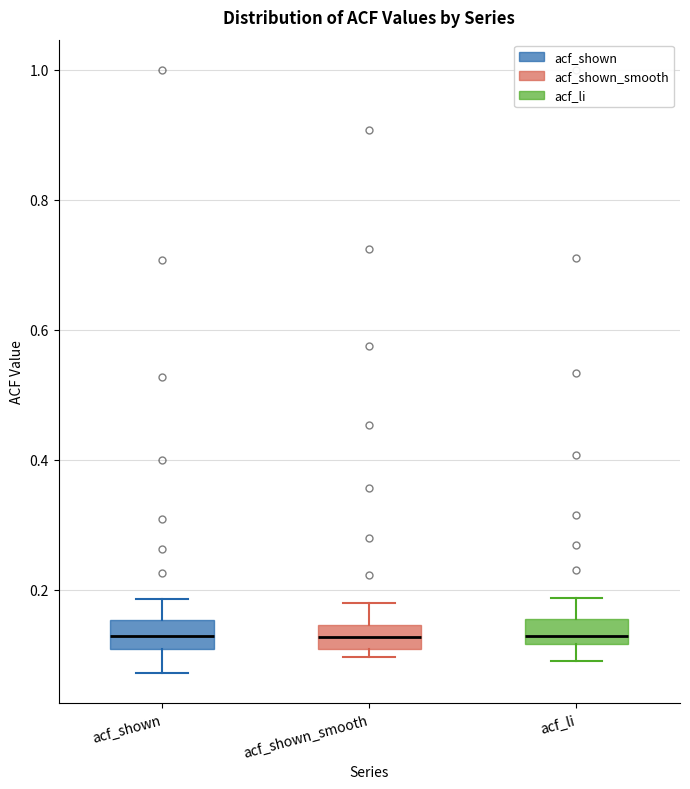

Reading left to right, read every box against the y-axis: the position of its median line, the range the box covers, and the ends of its whiskers. The values are not printed on the chart, so give them approximately, as read against the axis.

acf_shown: median 0.12, box 0.10 to 0.16, whiskers 0.08 to 0.18
acf_shown_smooth: median 0.12, box 0.10 to 0.14, whiskers 0.10 (just below the box's lower edge) to 0.18
acf_li: median 0.12 (just above the box's lower edge), box 0.12 to 0.16, whiskers 0.10 to 0.18